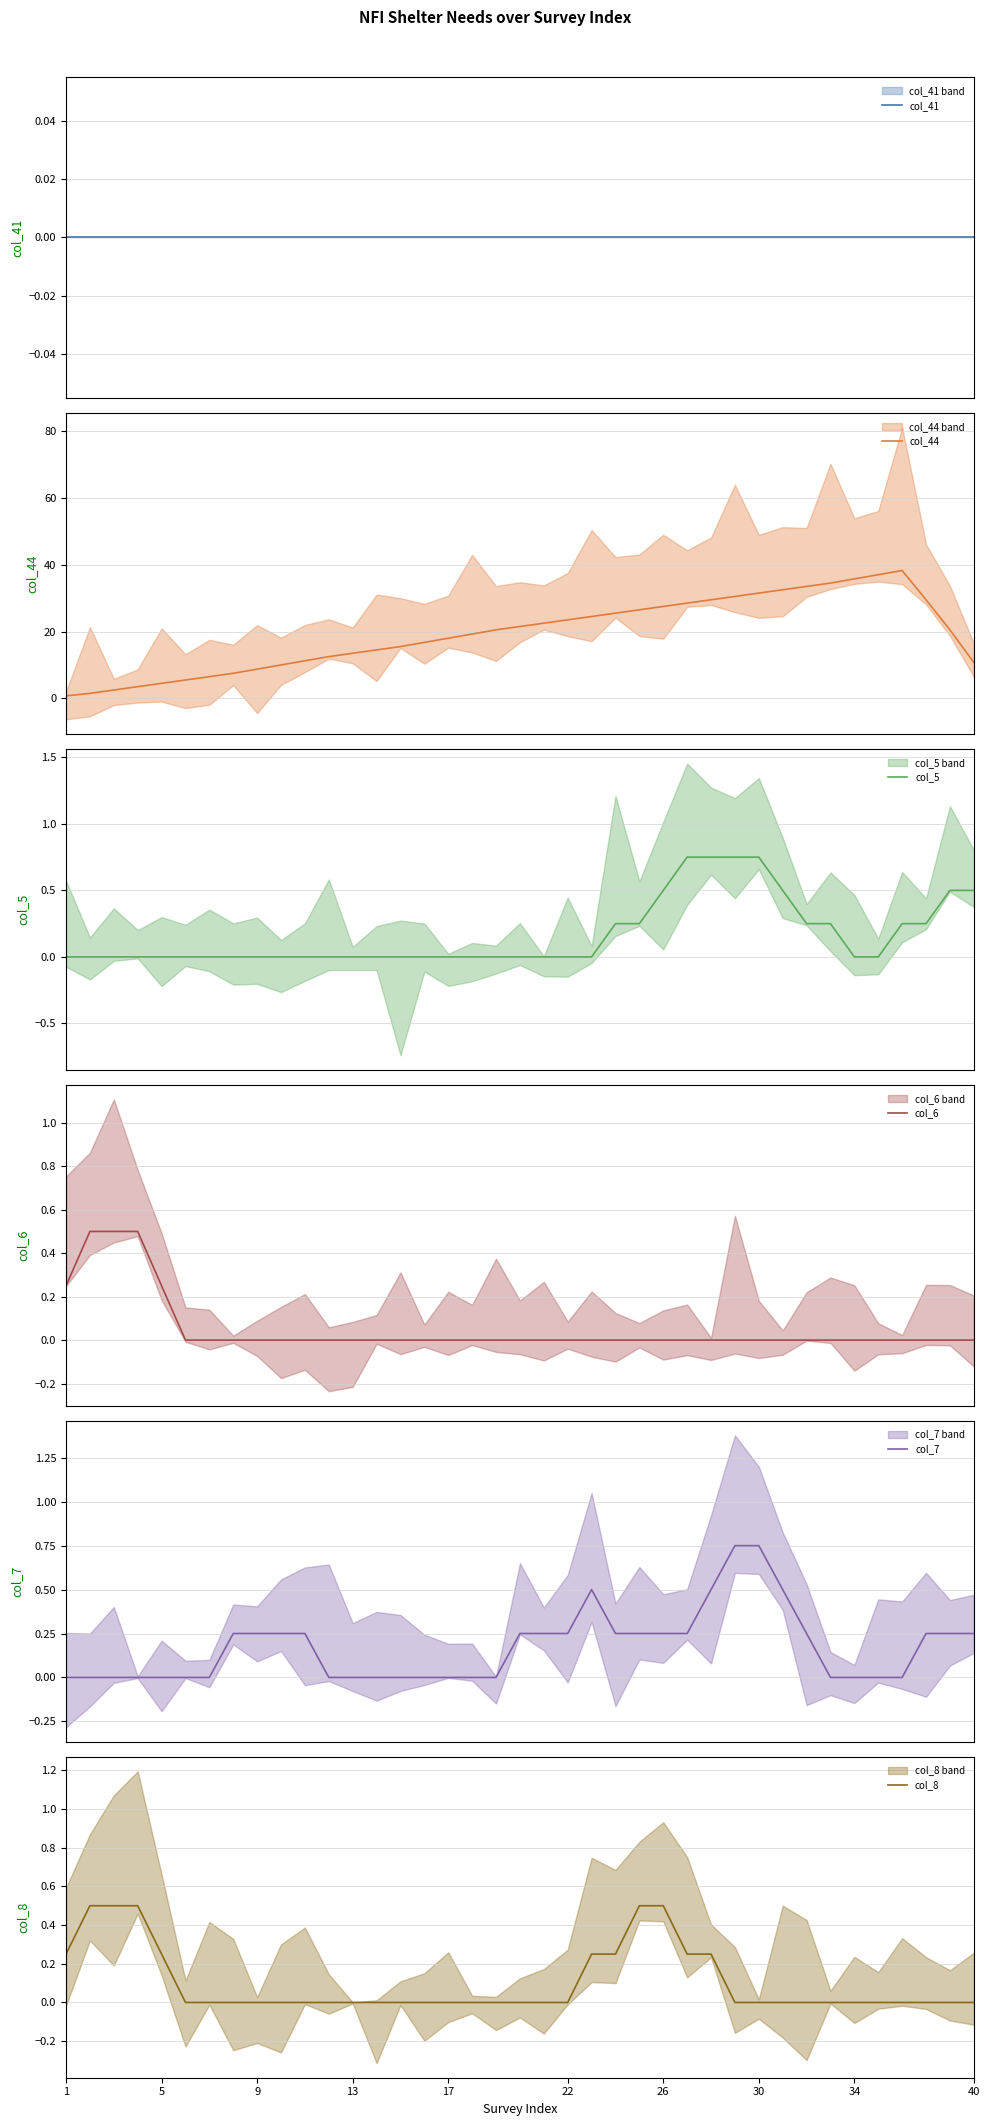

What is the highest value of the col_6 series?

0.5